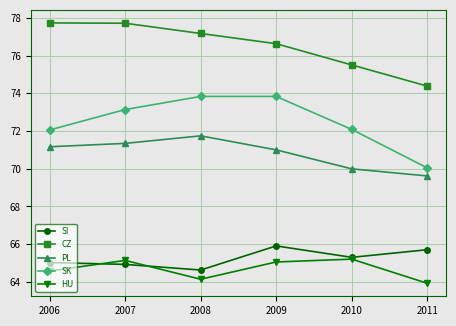

At which label does CZ first exceed 77?

2006